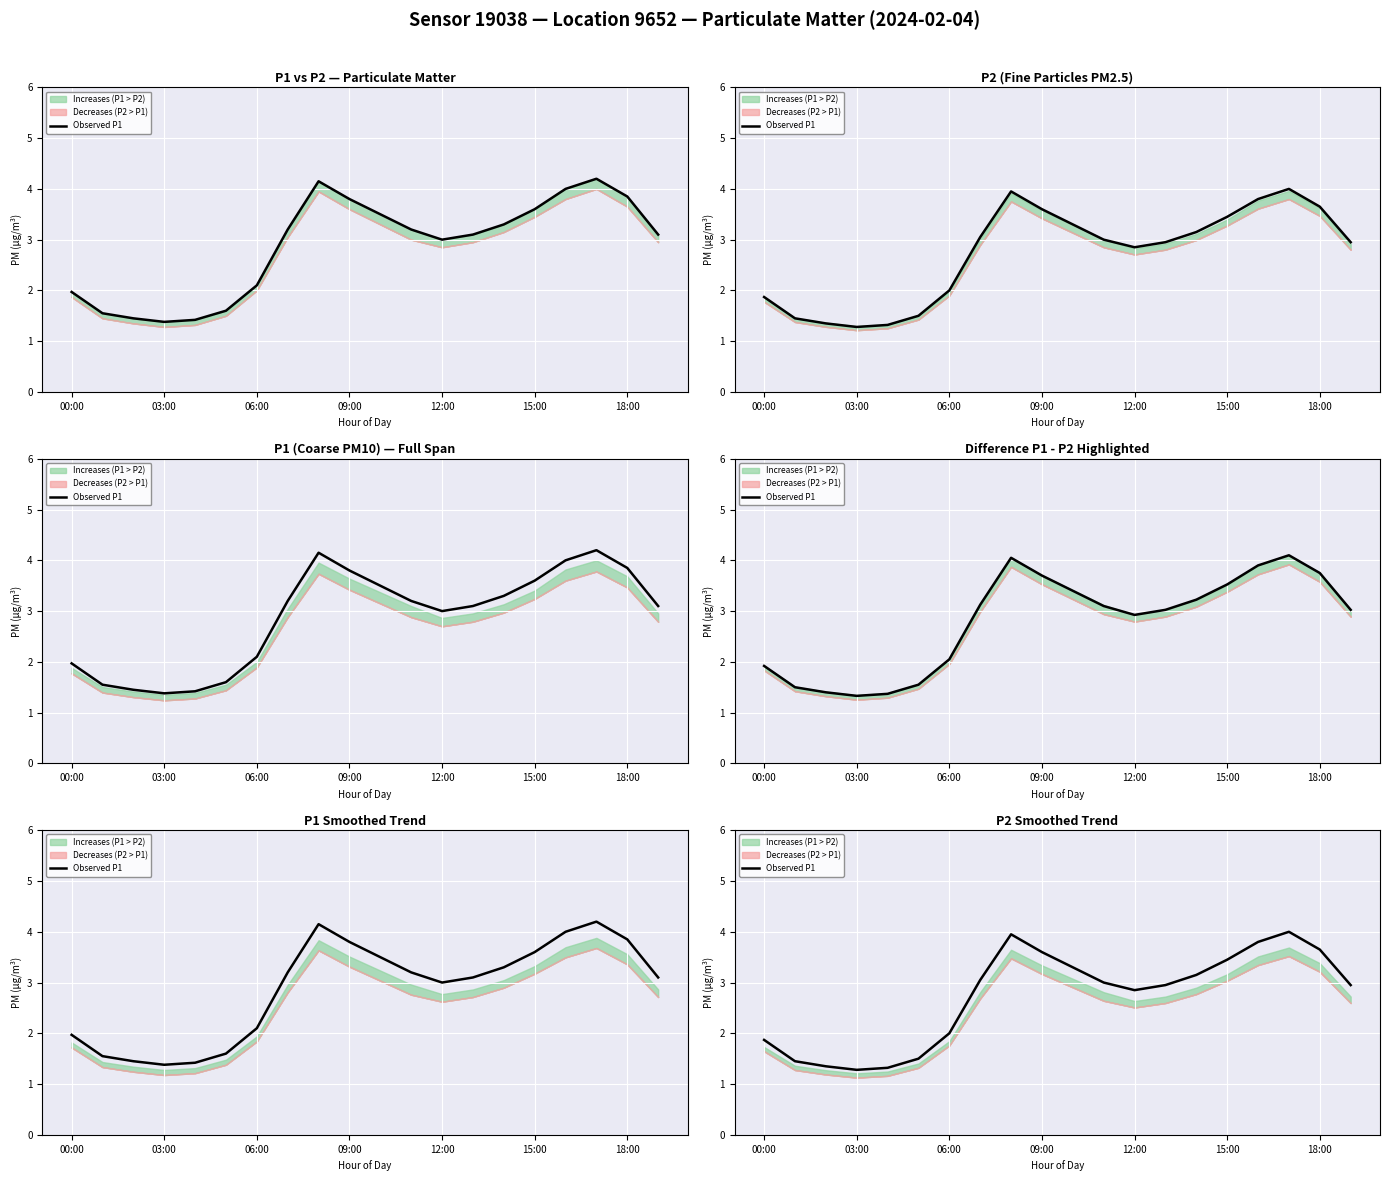

What is the label of the 3rd point from the right?

17